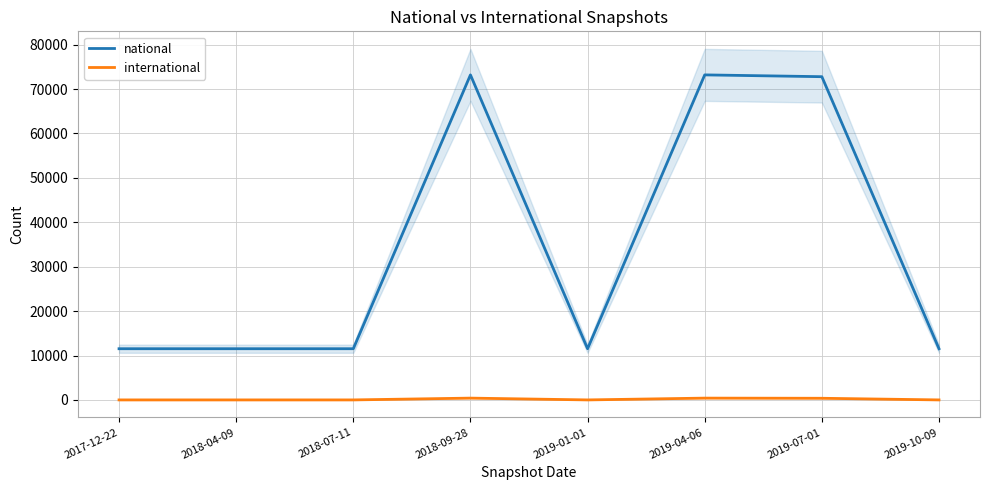

The international series shows 0 at 2019-10-09. True or false?

True